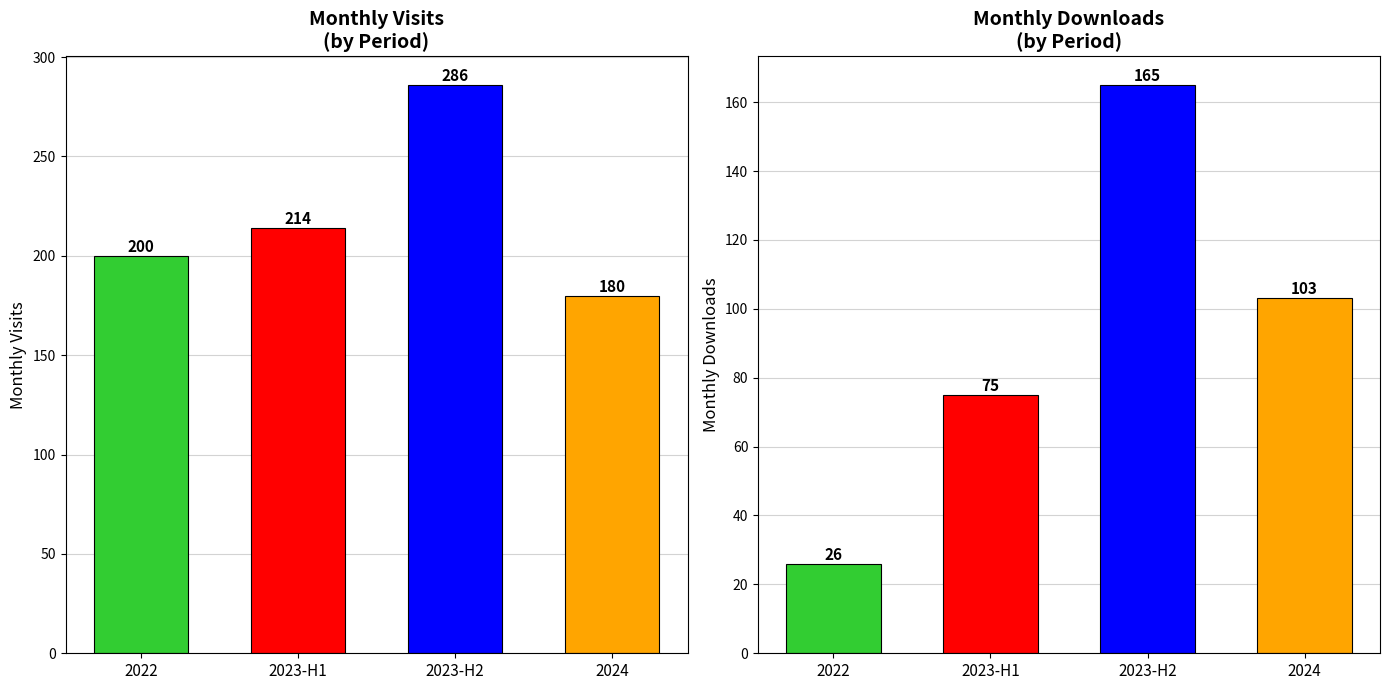

What is the difference between the monthly_visit values at 2022 and 2024?

20